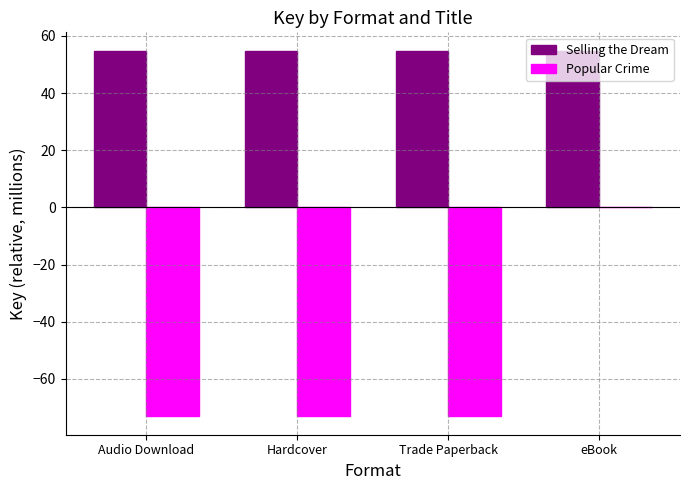

How many groups of bars are there?

4